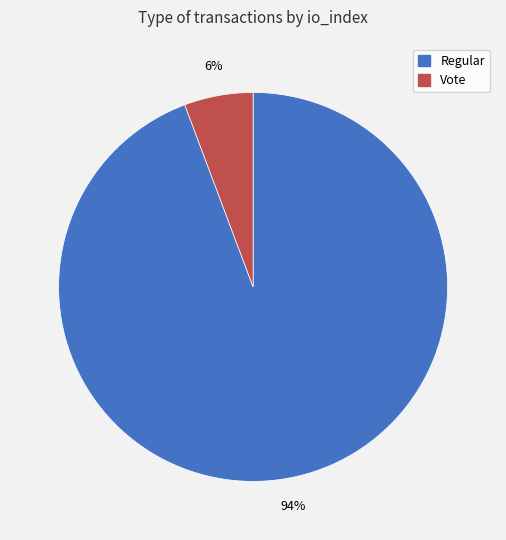

Which has a higher value, Vote or Regular?

Regular